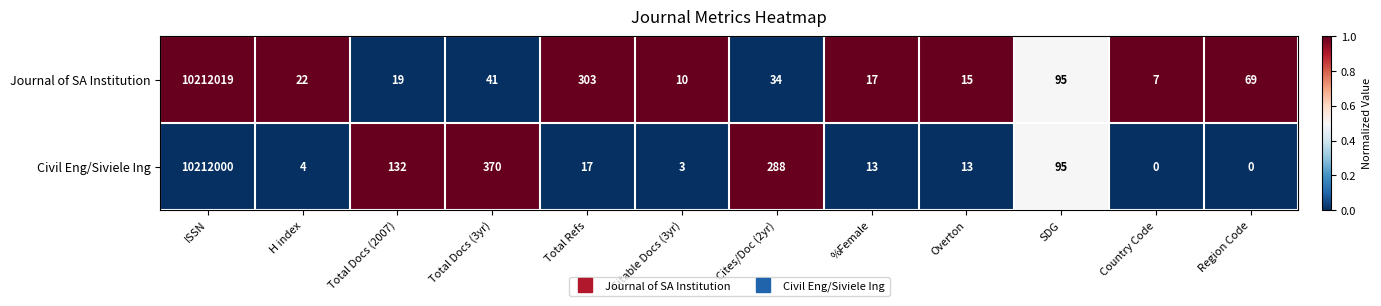

Which series has the widest spread of values?

Journal of SA Institution